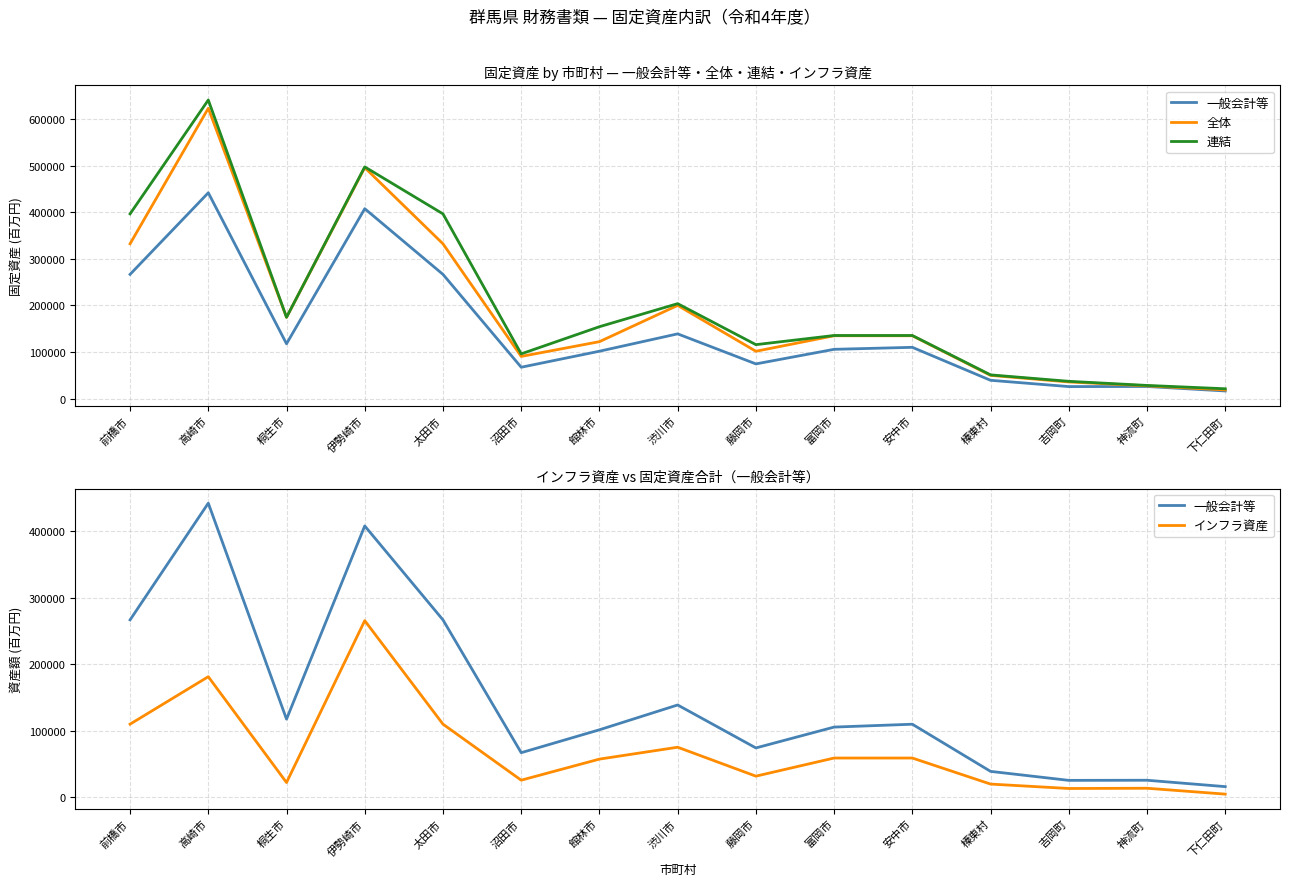

Is this an area chart (filled region under the line)?

No